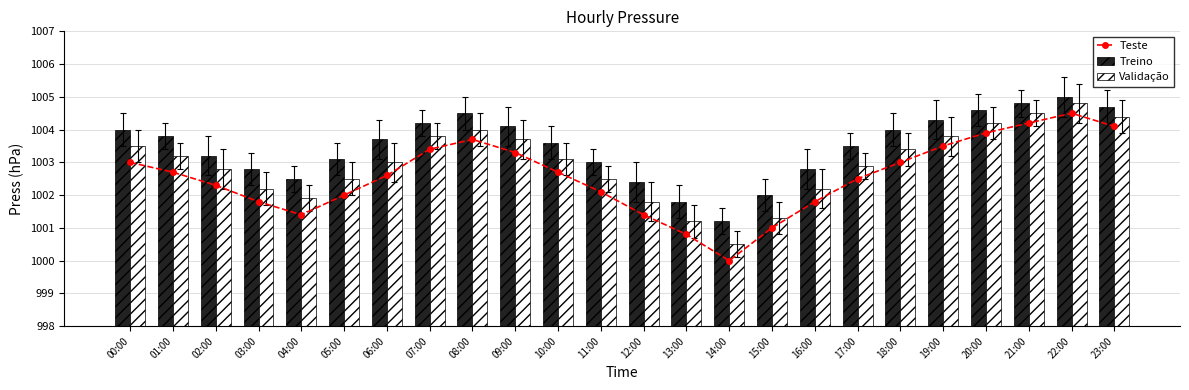

How many values in the Validação series are below 1003?

11